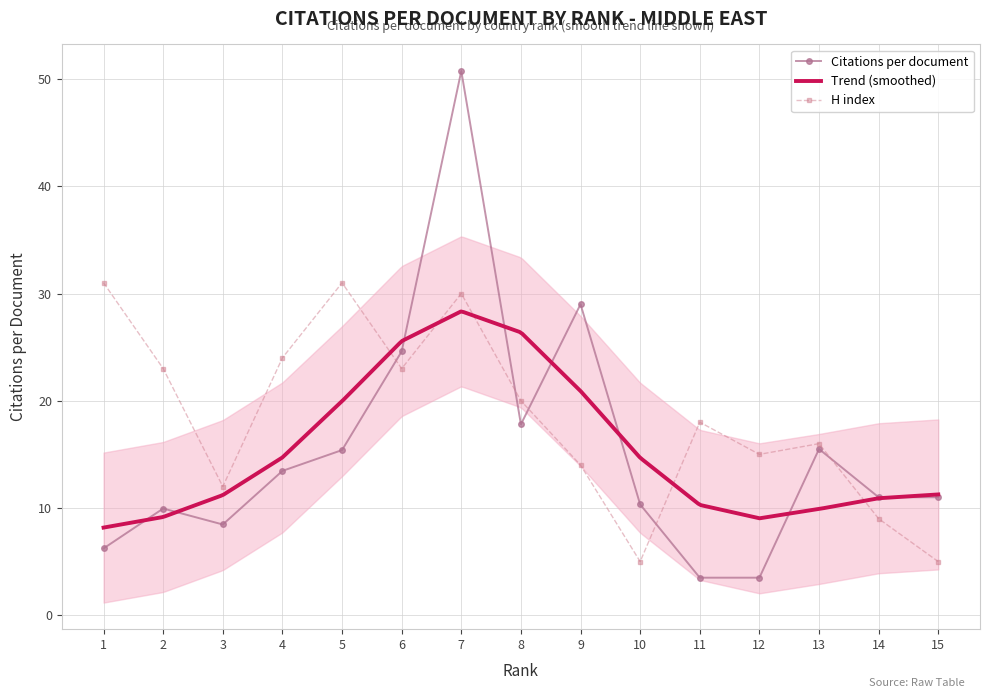

How many categories are shown in the chart?

15